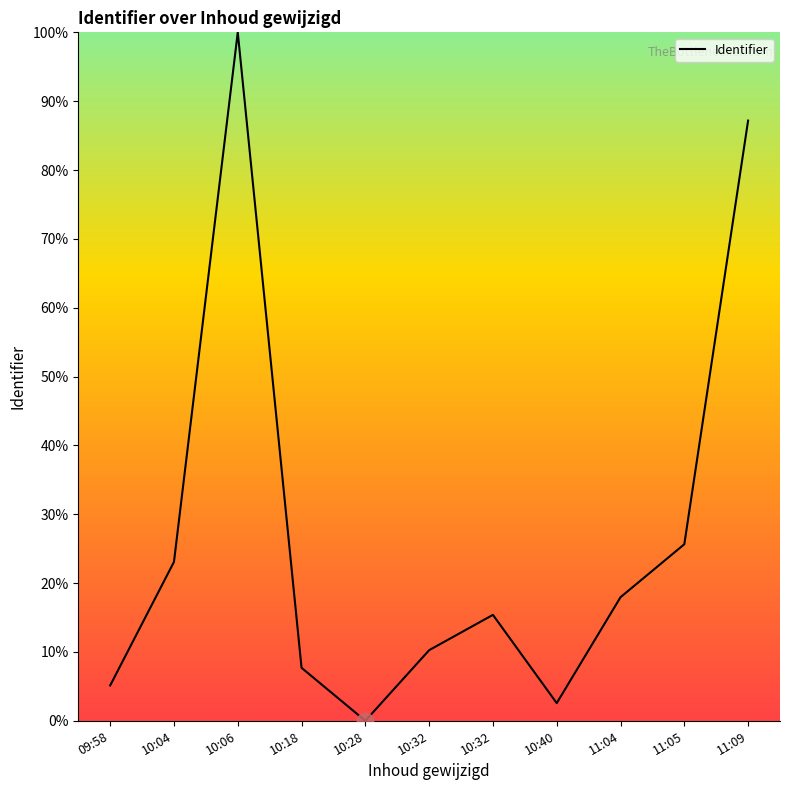

Reading left to right, what are all the values shown in this chart?

09:58=5.1	10:04=23.1	10:06=100.0	10:18=7.7	10:28=0.0	10:32=10.3	10:32=15.4	10:40=2.6	11:04=17.9	11:05=25.6	11:09=87.2